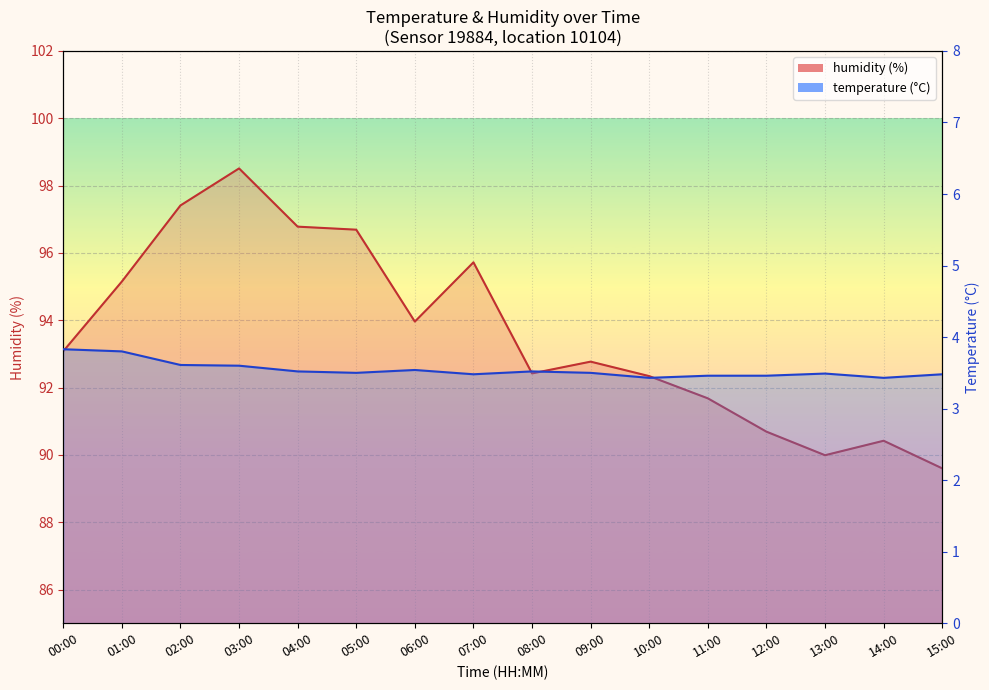

At which category is the sum across all series the highest?

03:00